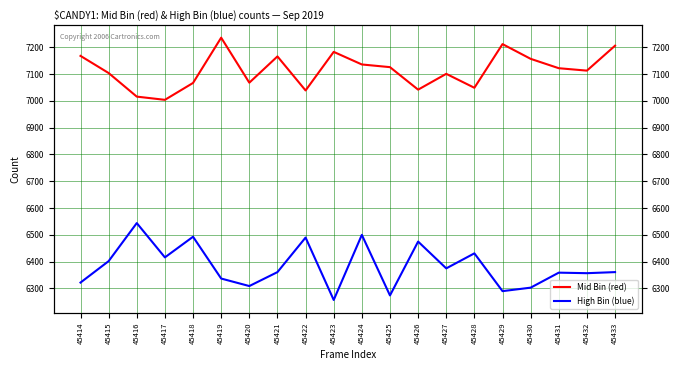

Which category has the lowest value across all series?

45423